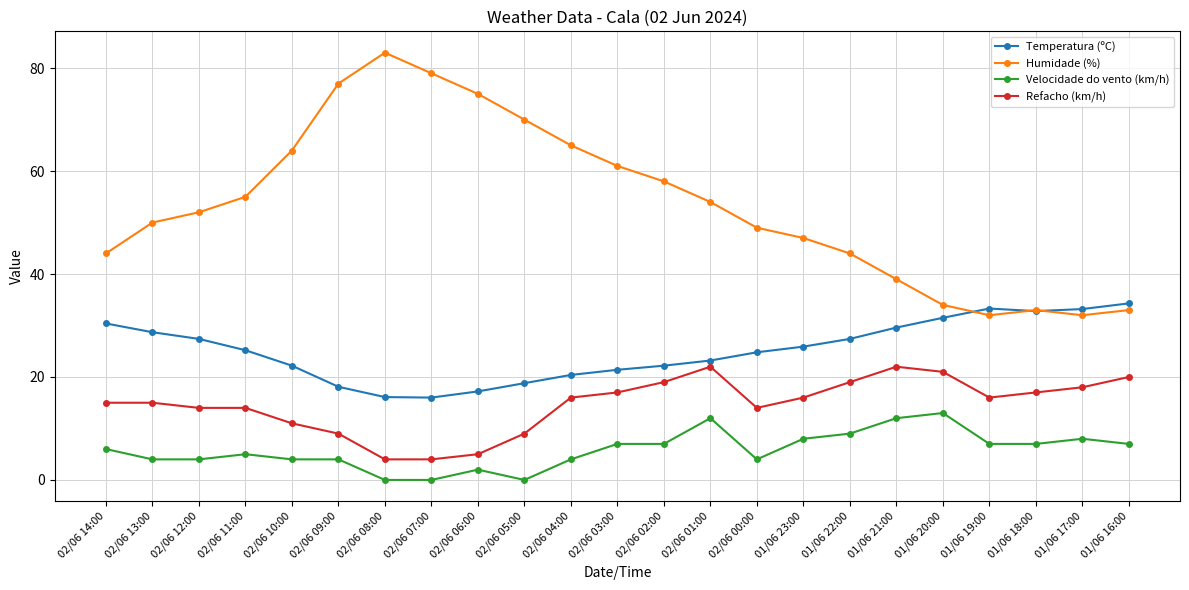

At 02/06 11:00, list the series in order from smallest to largest.

Velocidade do vento (km/h), Refacho (km/h), Temperatura (ºC), Humidade (%)